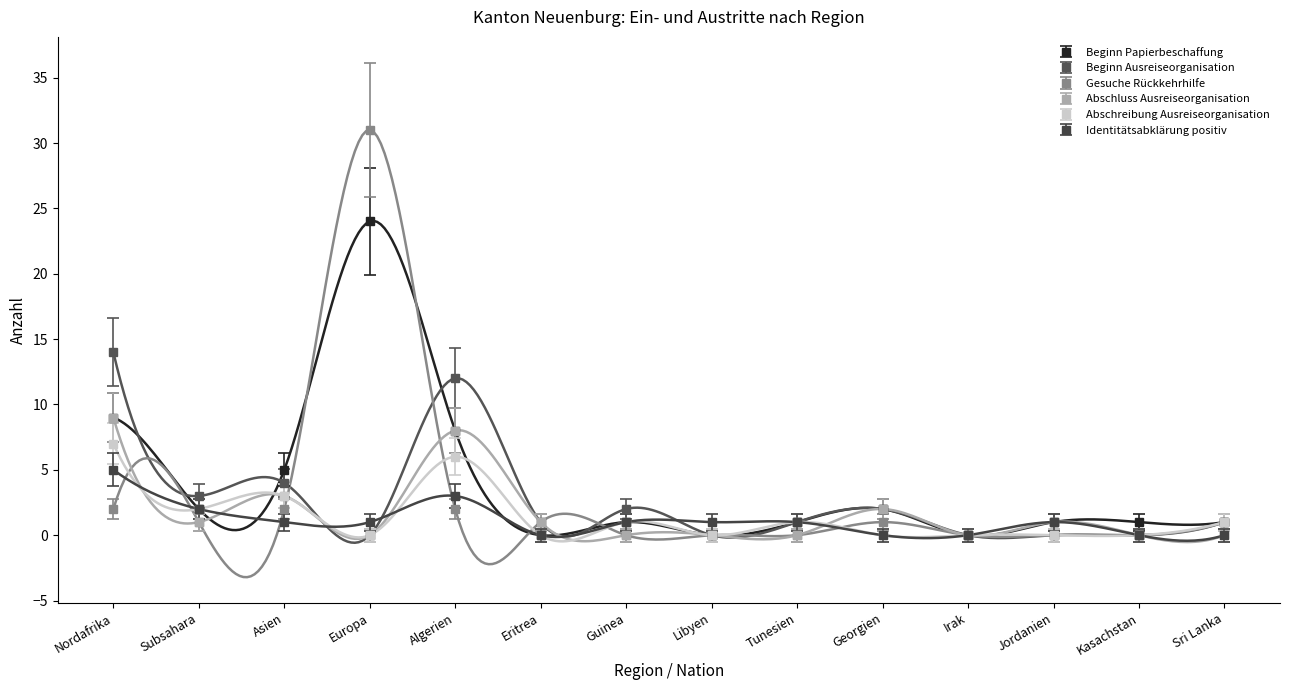

What is the difference between the highest and lowest values at Tunesien?

1.6